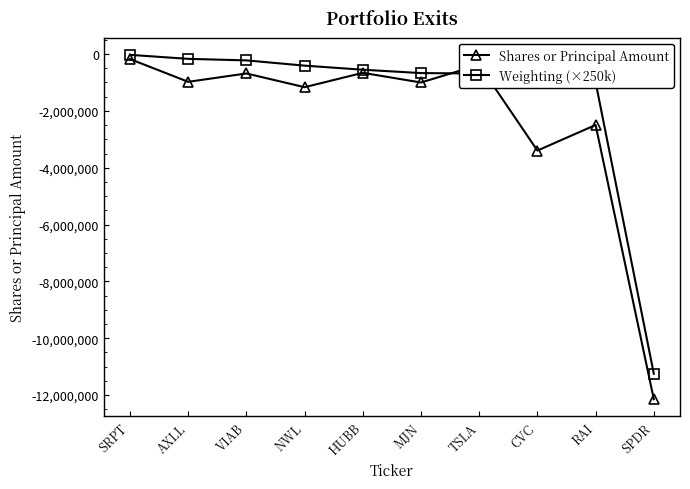

Which series has the widest spread of values?

Shares or Principal Amount